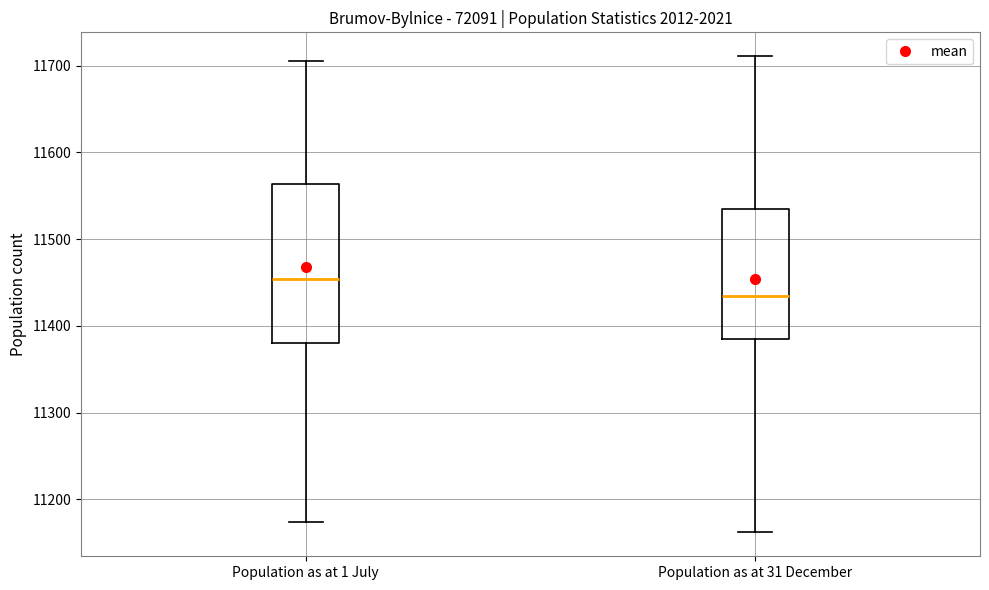

Which box's median line is the highest?

Population as at 1 July